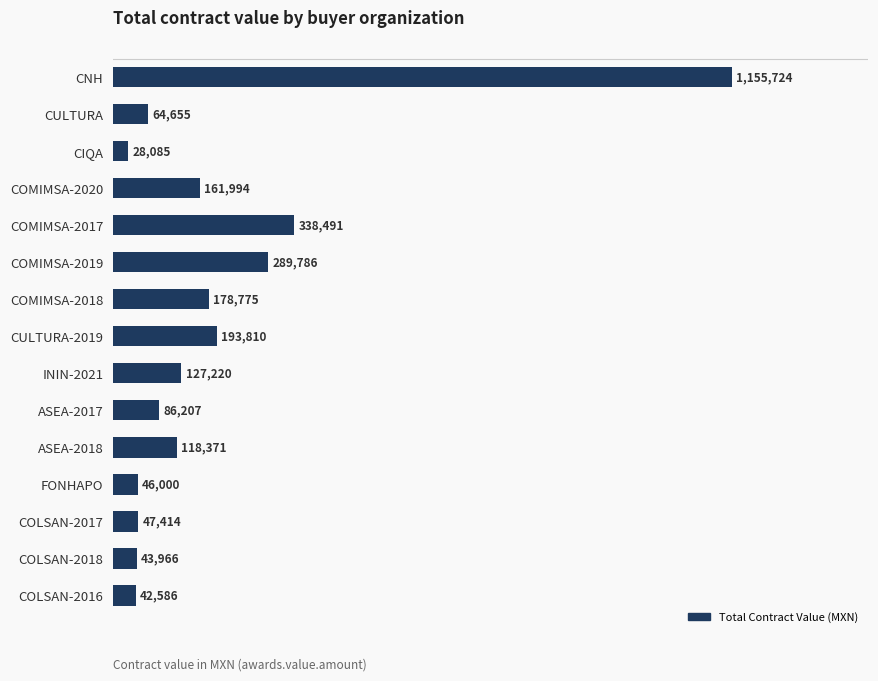

Which category has the lowest value across all series?

CIQA